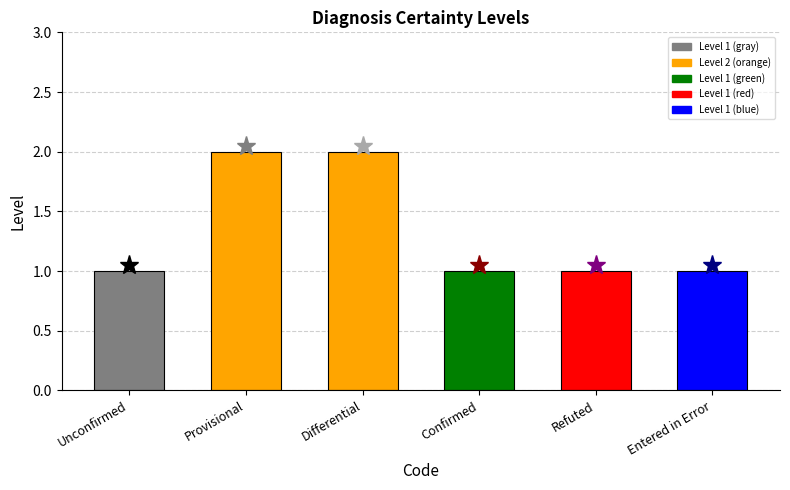

What is the change in value from Provisional to Confirmed?

-1